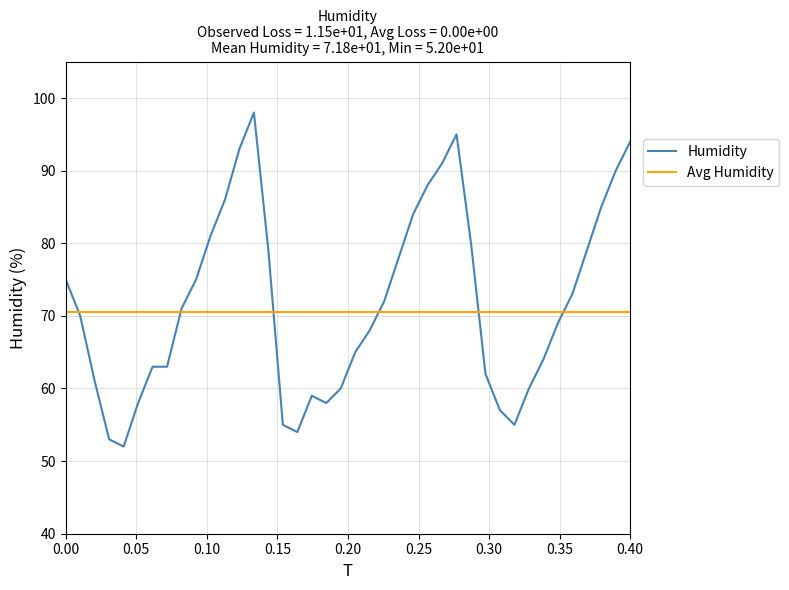

Rank the series by their maximum value, from lowest to highest.

Avg Humidity, Humidity